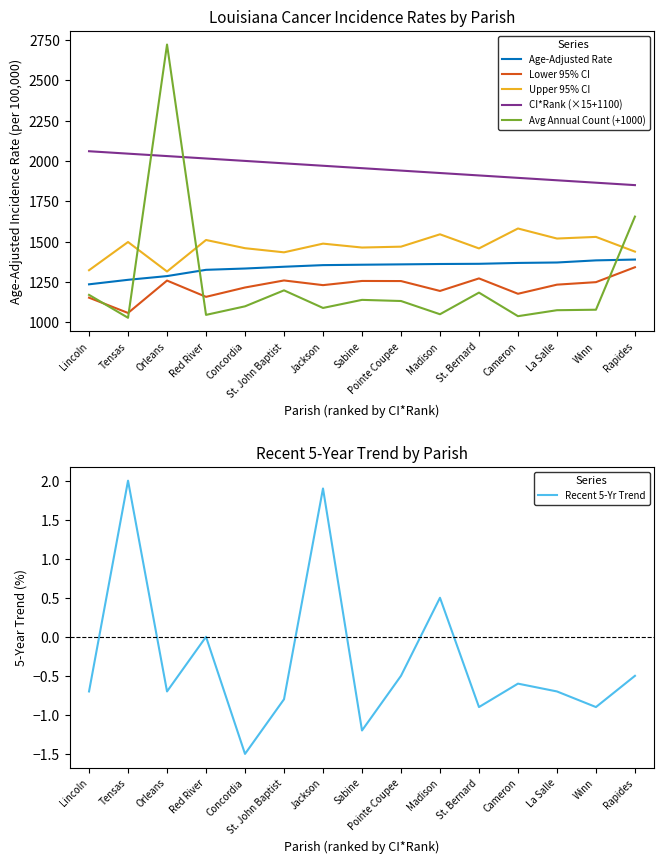

Which series has the largest total across all categories?

CI*Rank (×15+1100)